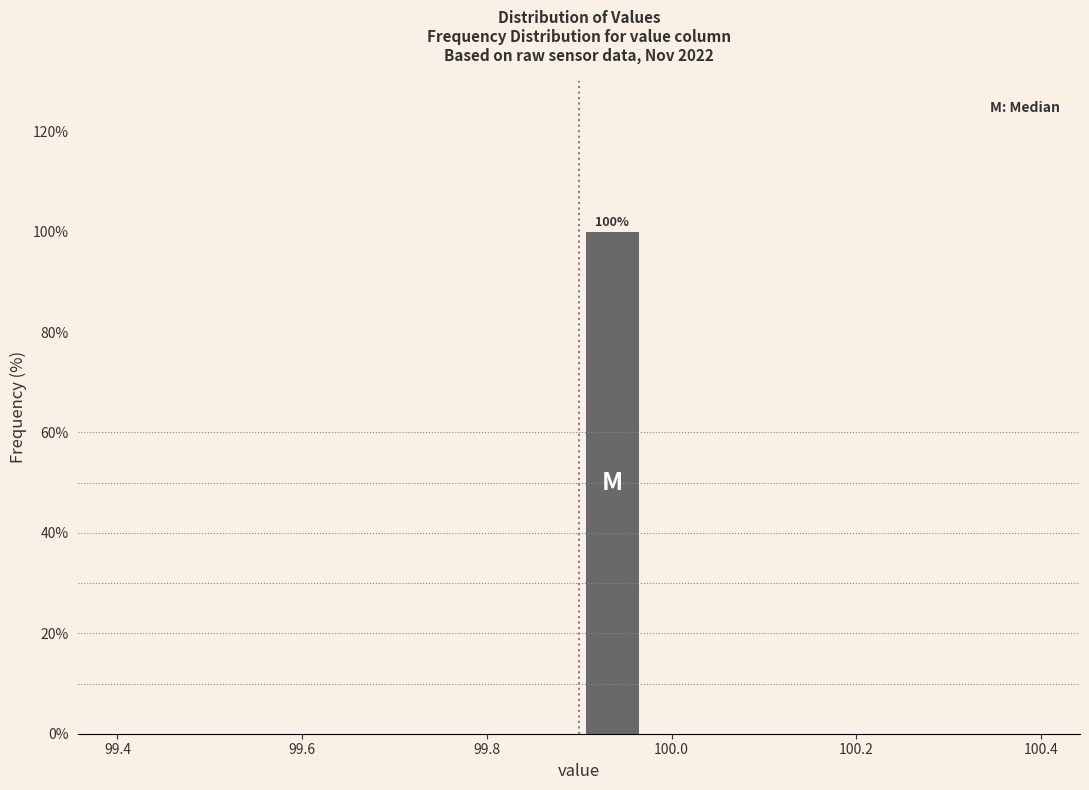

Read against the x-axis, roughly where is the centre of the tallest bar?

99.94